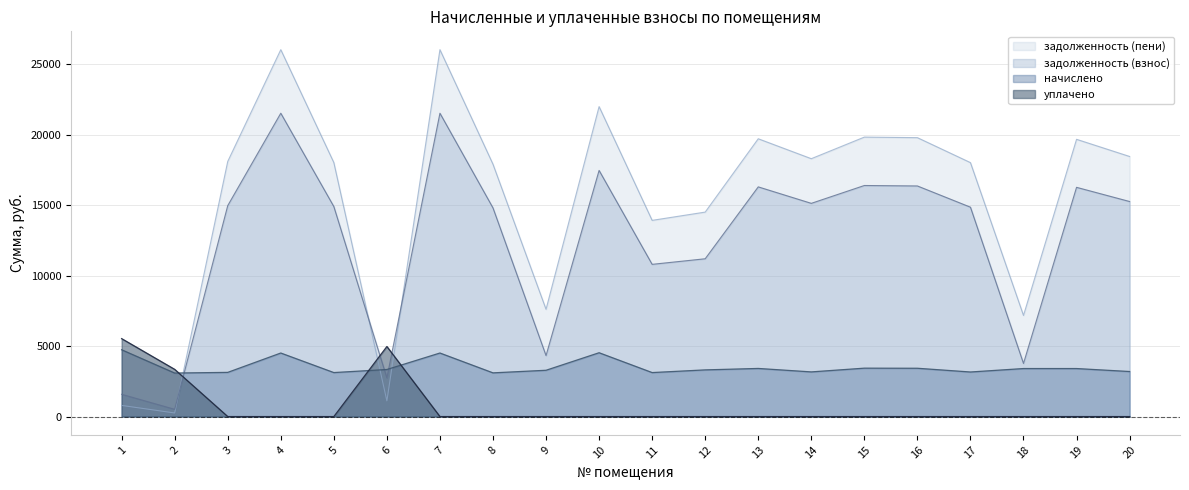

The value of задолженность (взнос) at 2 is 114.6. True or false?

False